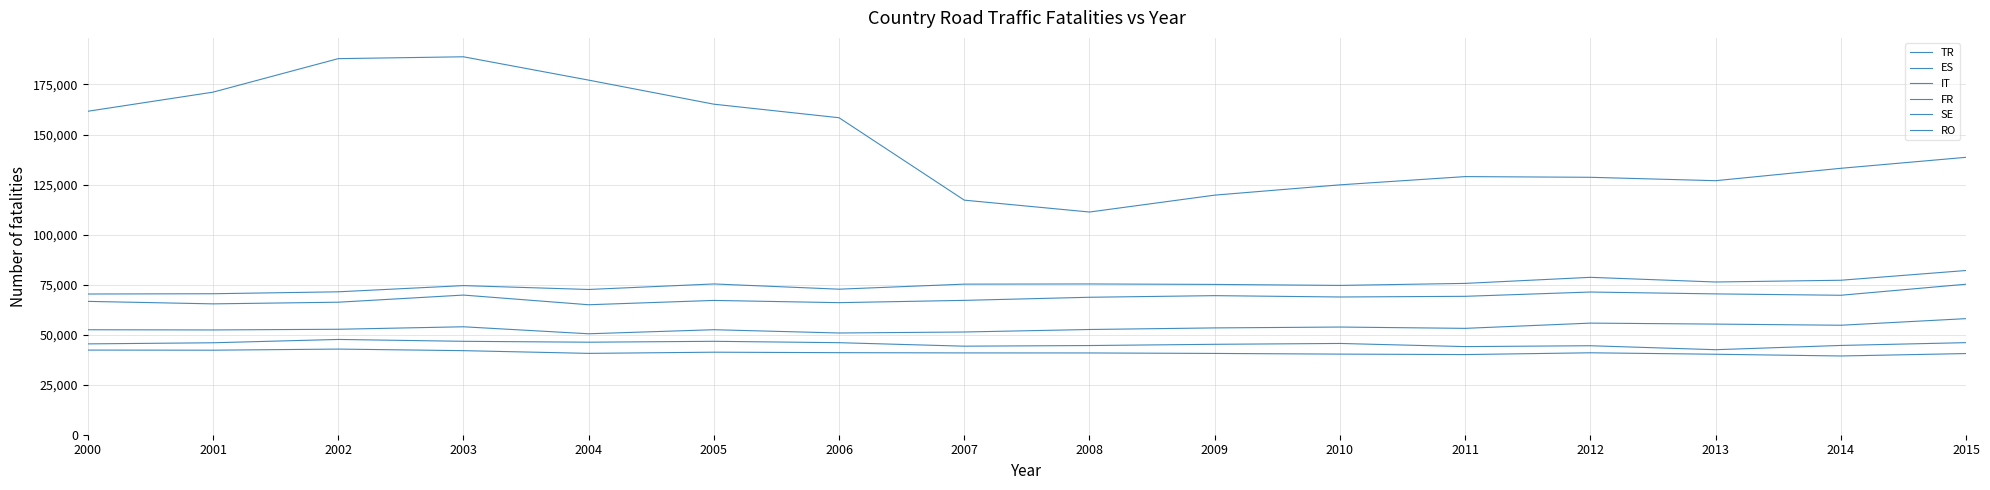

At which category is the sum across all series the highest?

2003